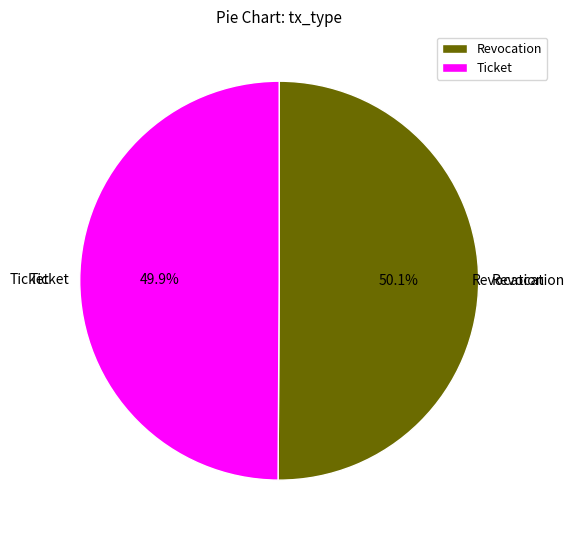

Is there a majority slice in this chart?

Yes